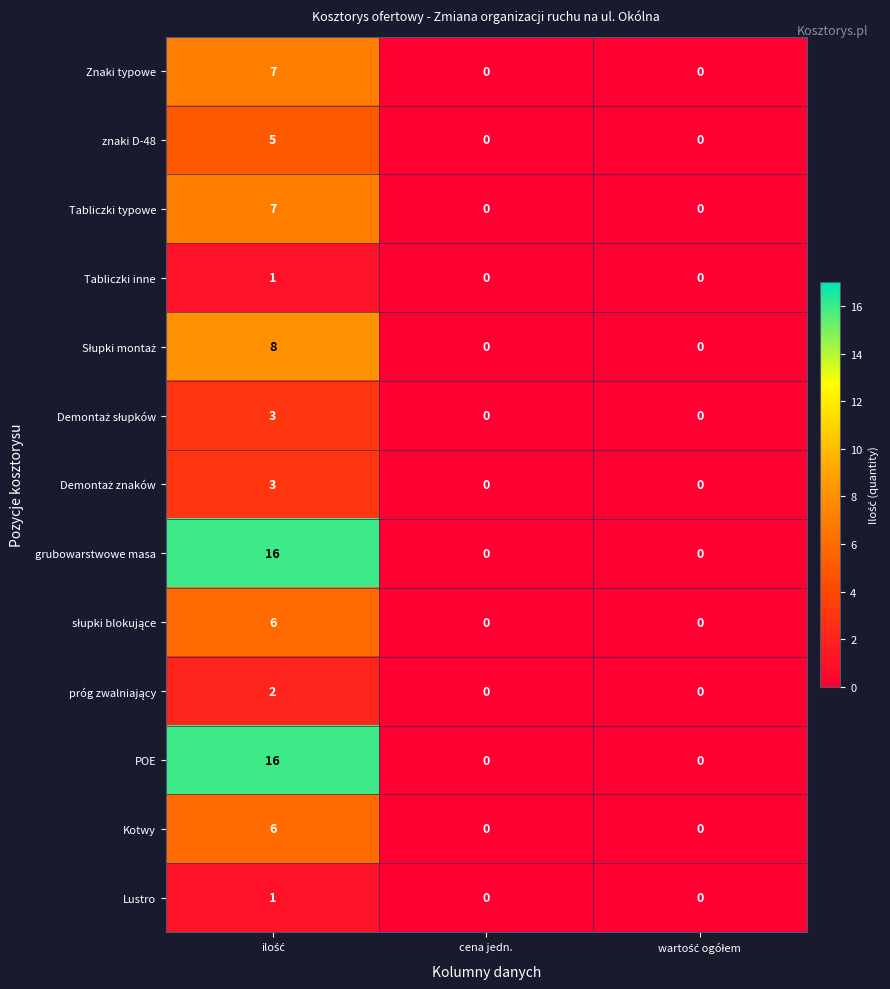

What is the average value of the grubowarstwowe masa series?

5